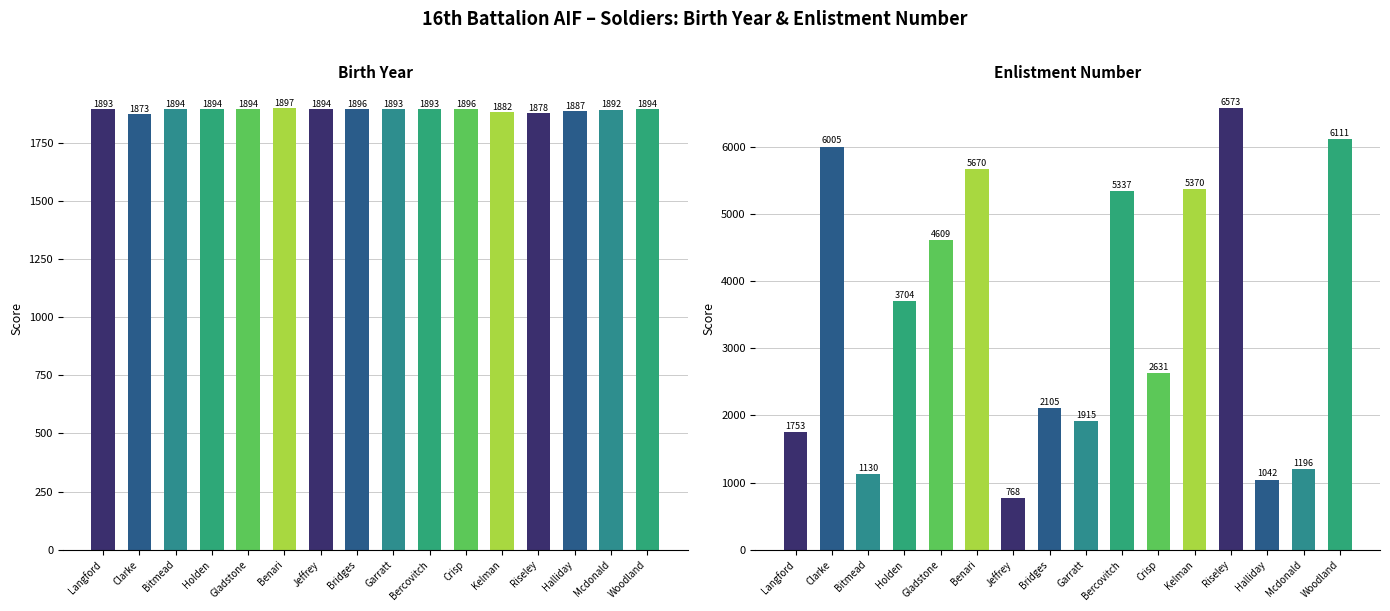

Does the chart contain stacked bars?

No